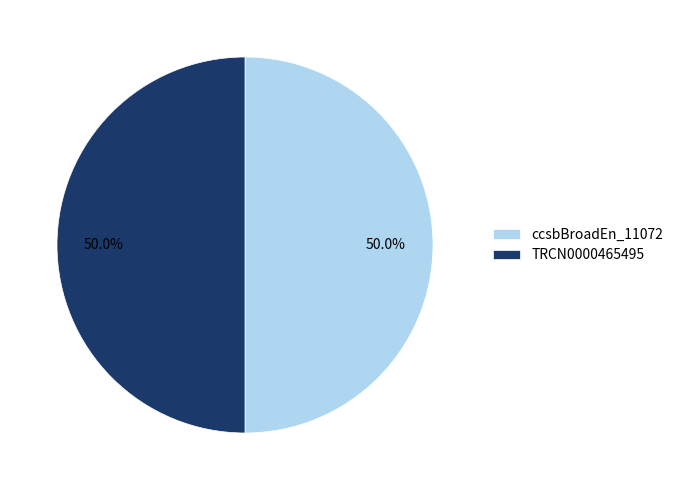

Combined, do ccsbBroadEn_11072 and TRCN0000465495 account for over 50%?

Yes